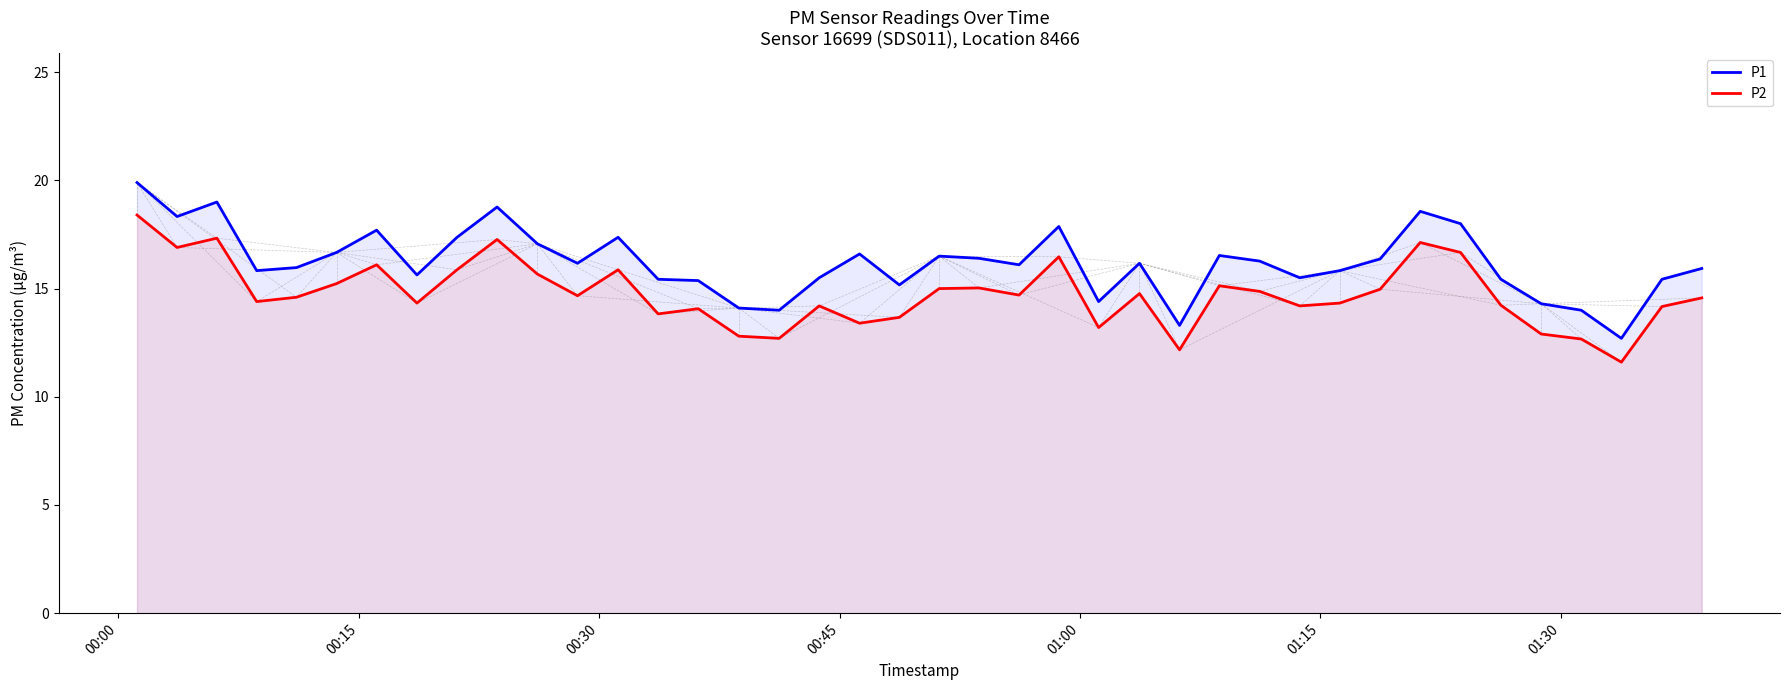

Which series has the largest total across all categories?

P1